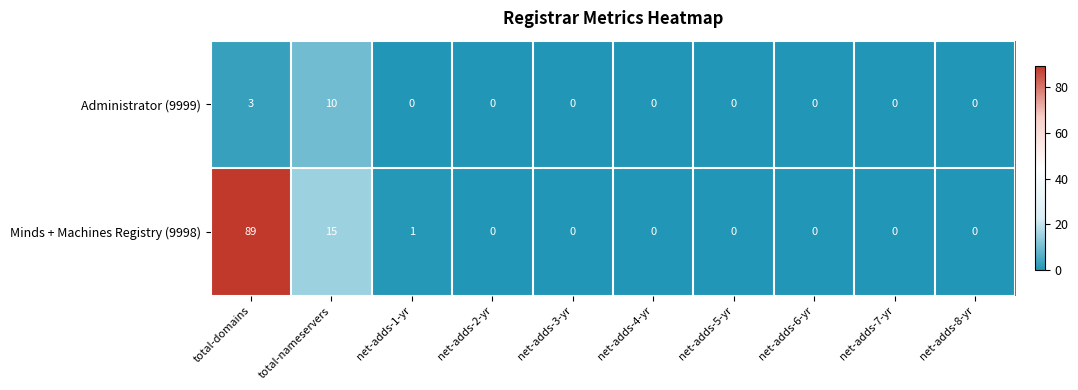

What is the spread (max minus min) of values at total-nameservers?

5